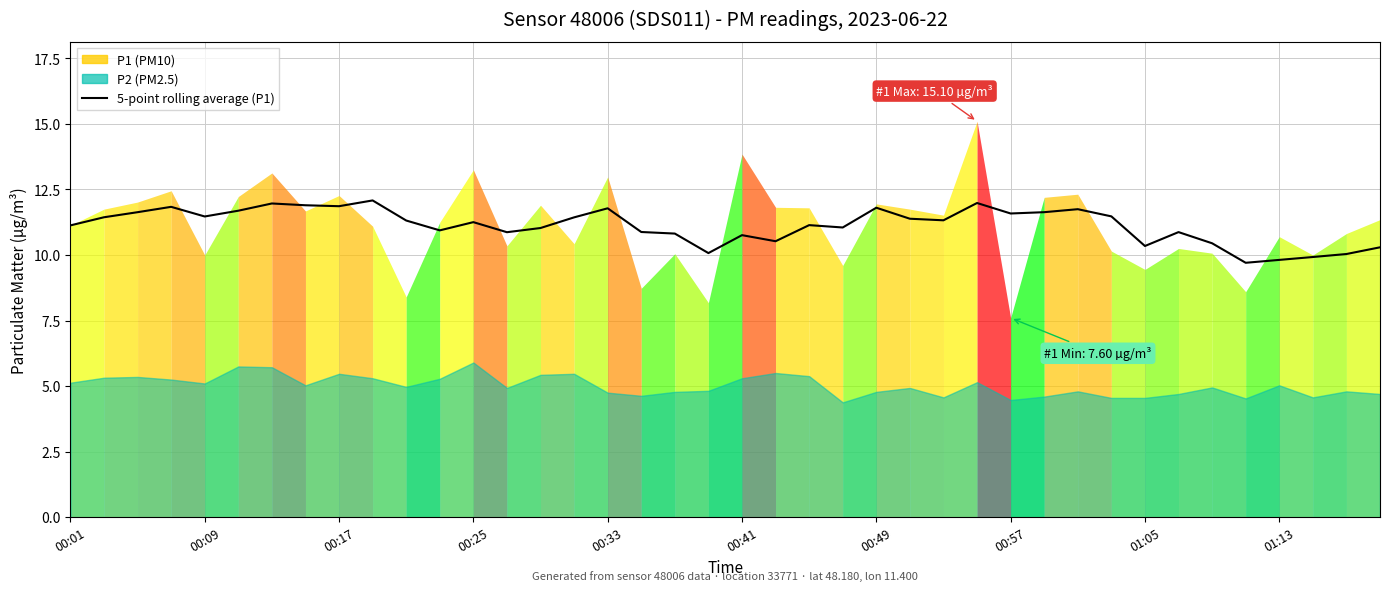

The chart shows a value of 11.8 at 00:49. True or false?

True